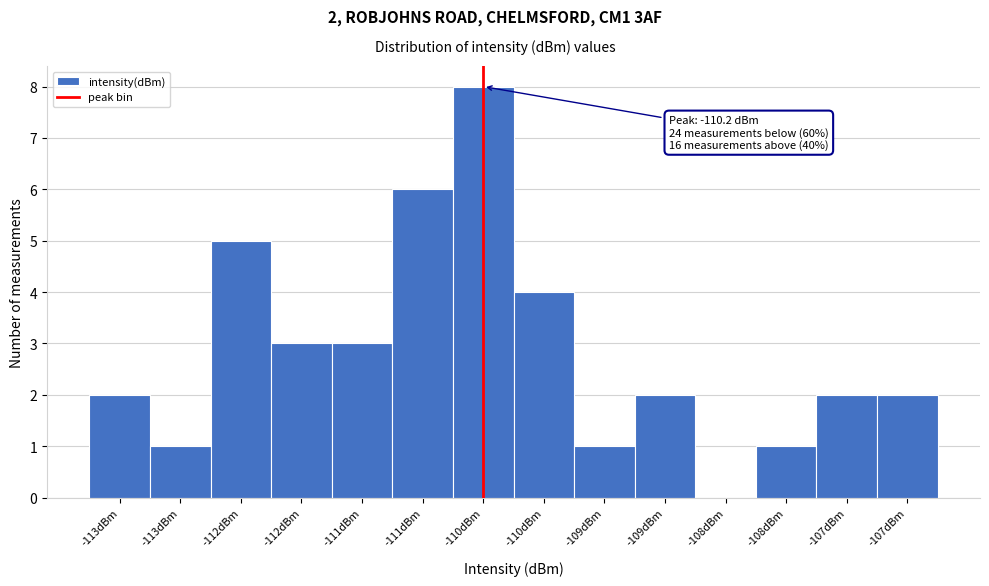

How many categories are shown in the chart?

14